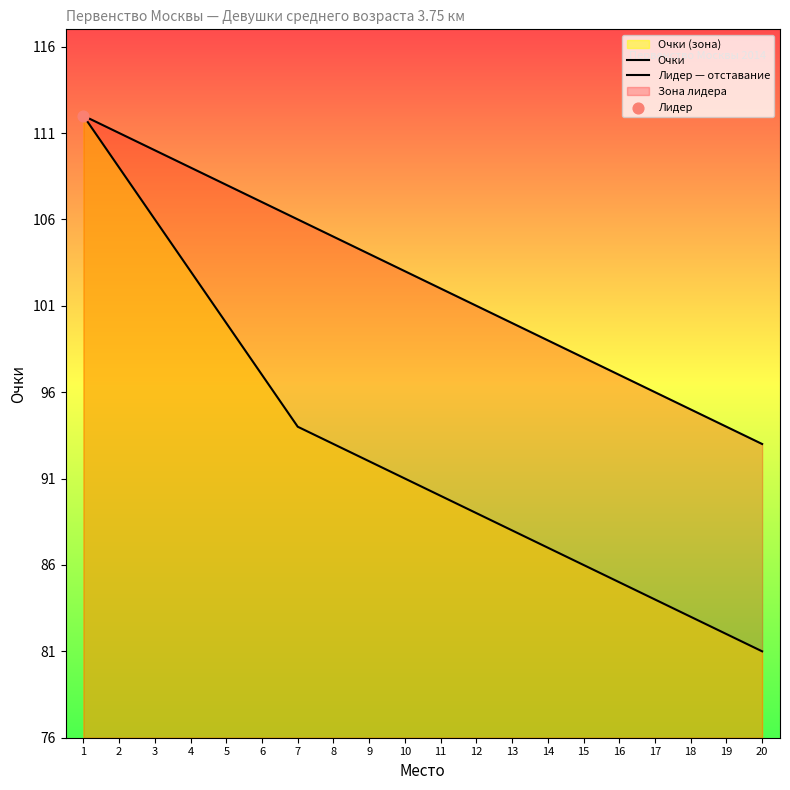

What is the total value across all series at 12?

190